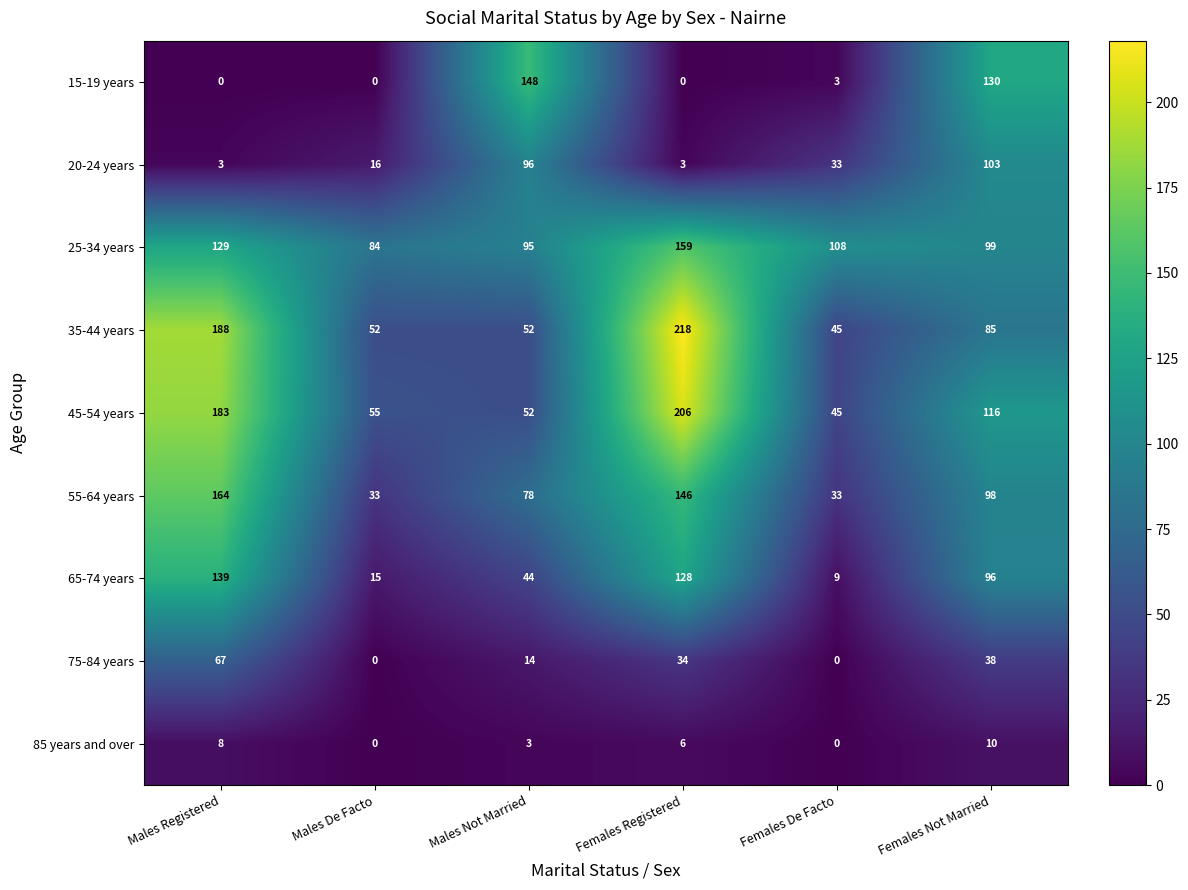

At which label does 65-74 years first exceed 96?

Males Registered